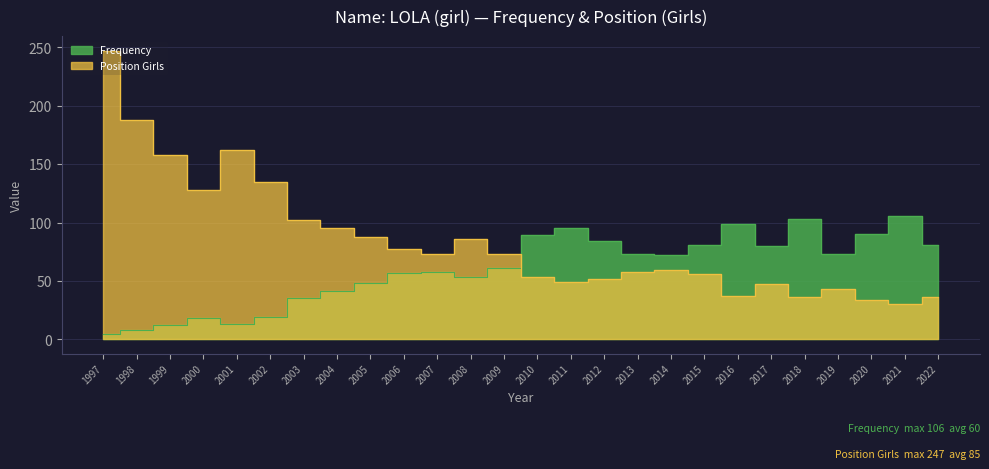

What is the minimum value shown in the chart?

5